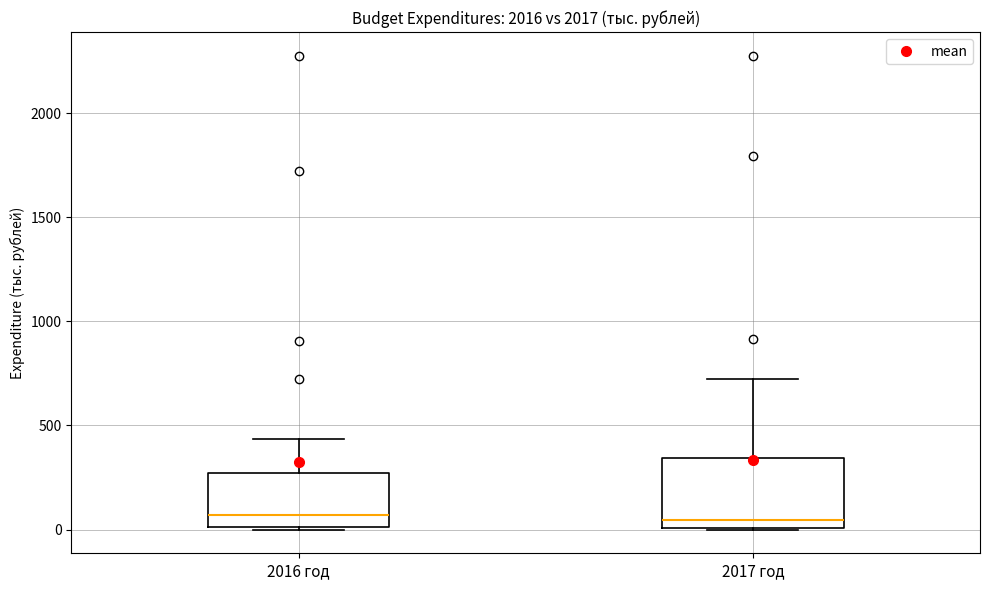

Which box is the tallest, from its lower edge to its upper edge?

2017 год